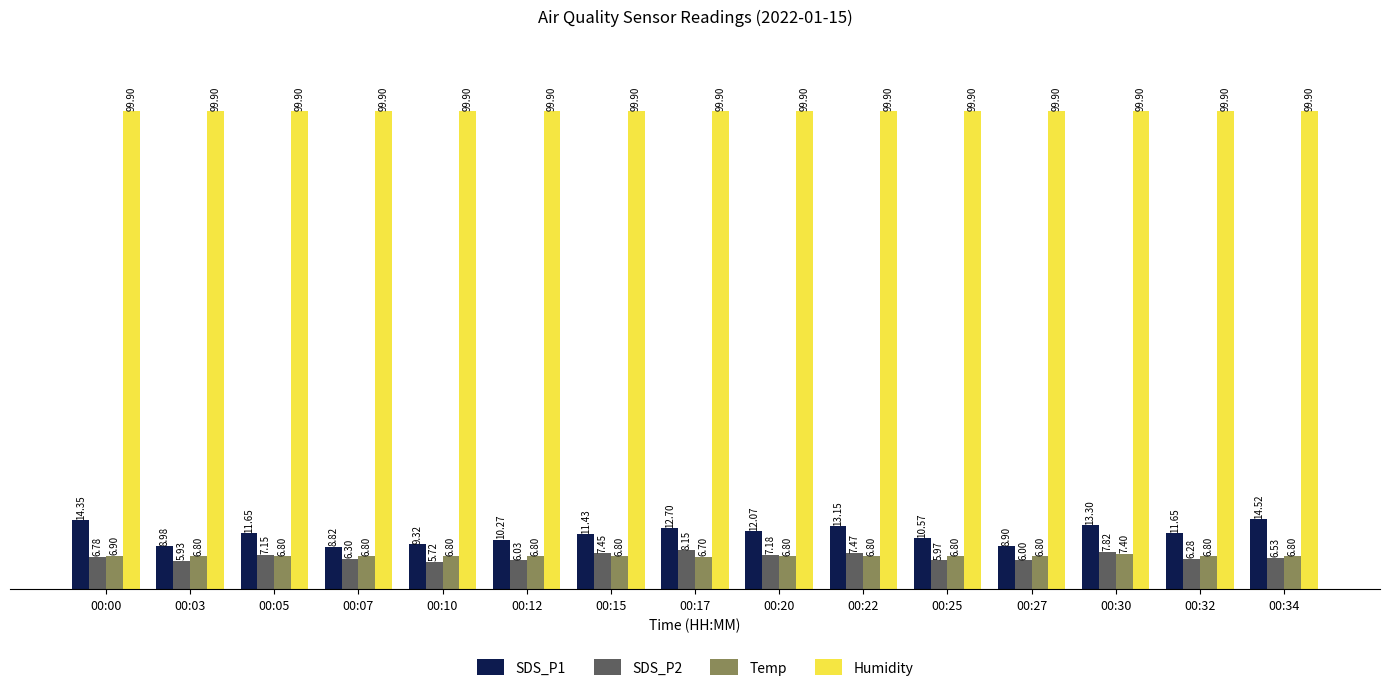

How many data points in SDS_P1 are above 11?

9